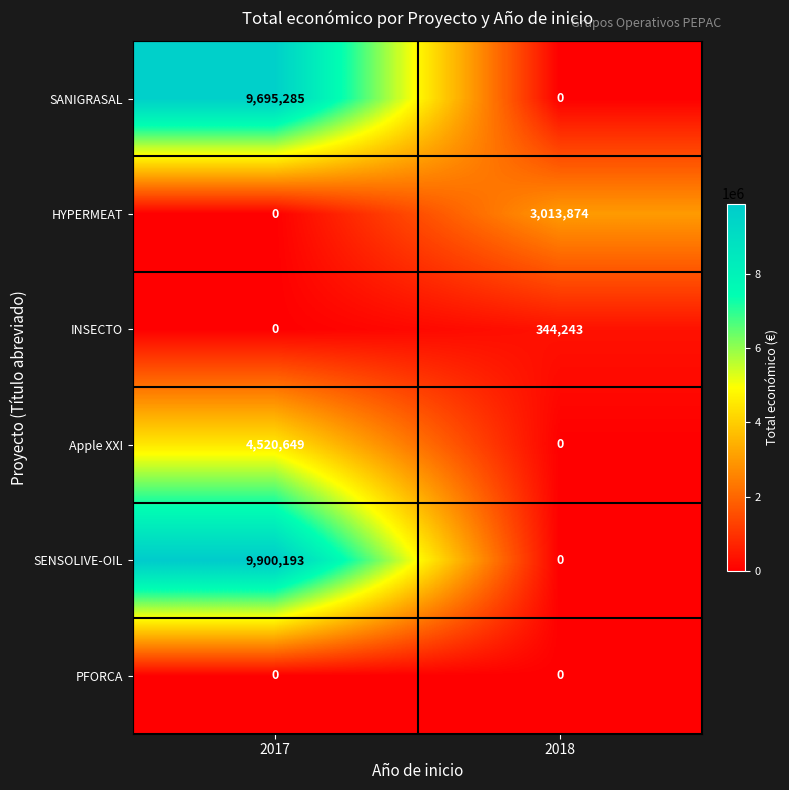

What is the total value across all series at 2018?

3358117